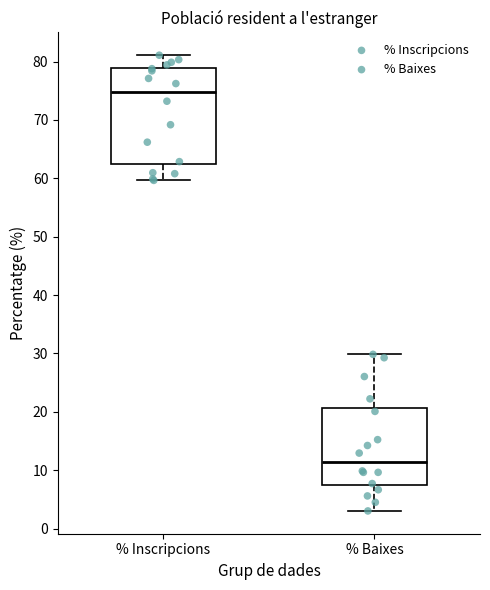

Which box has the highest median line?

% Inscripcions